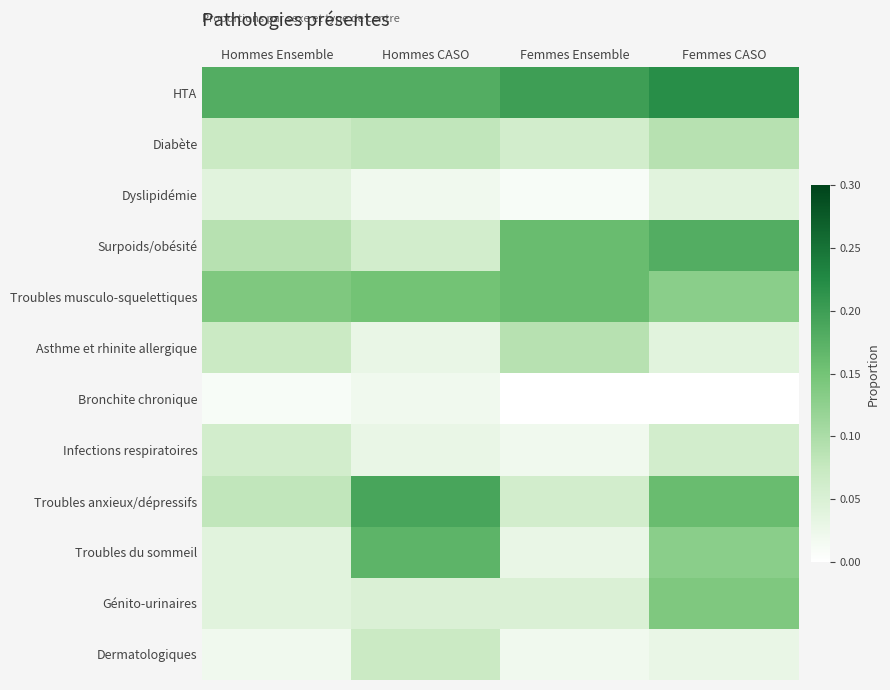

Between Hommes Ensemble and Femmes Ensemble, which is larger?

Femmes Ensemble